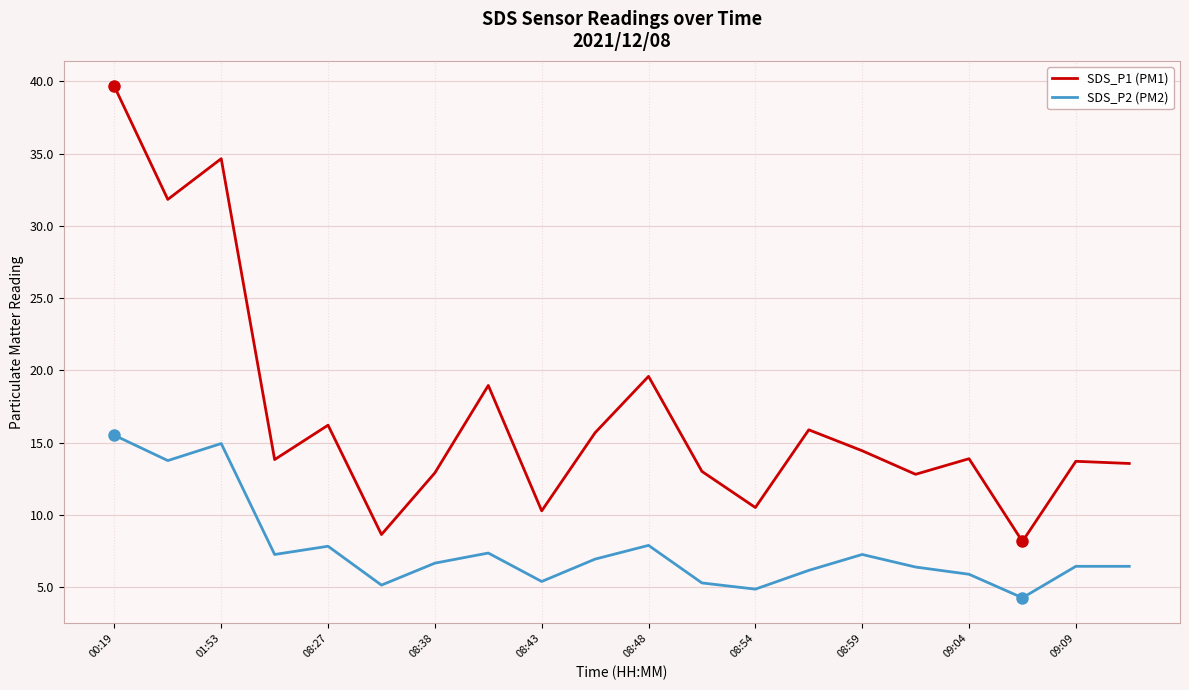

True or false: SDS_P2 (PM2) and SDS_P1 (PM1) intersect in this chart.

False